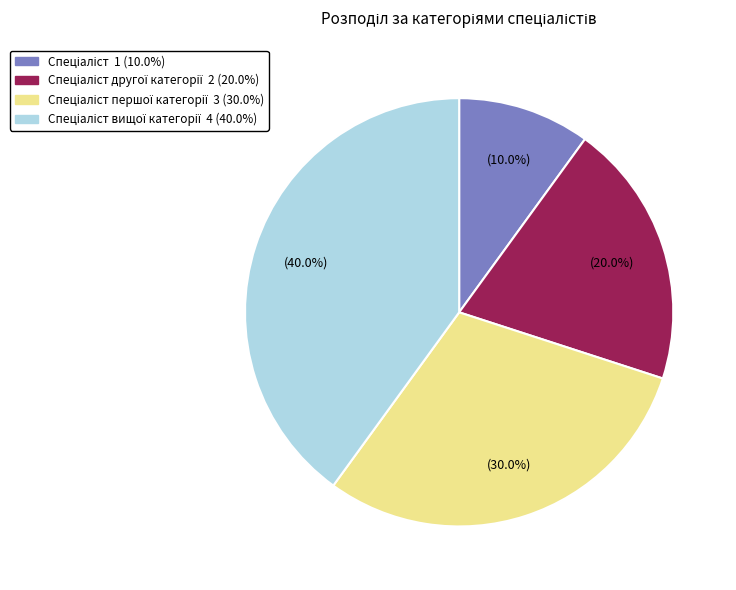

Is there a majority slice in this chart?

No